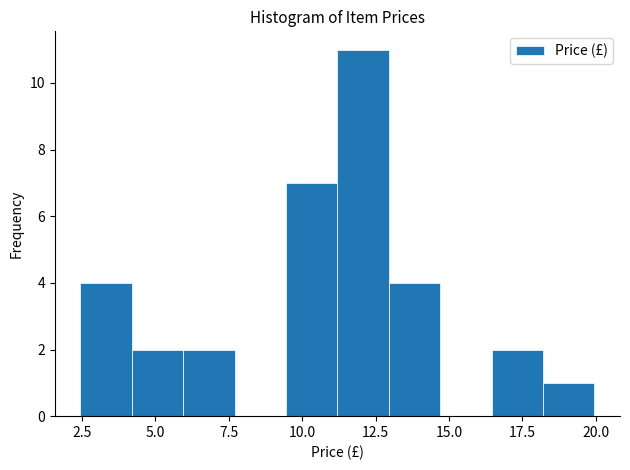

Read against the x-axis, roughly where is the centre of the tallest bar?

12.0